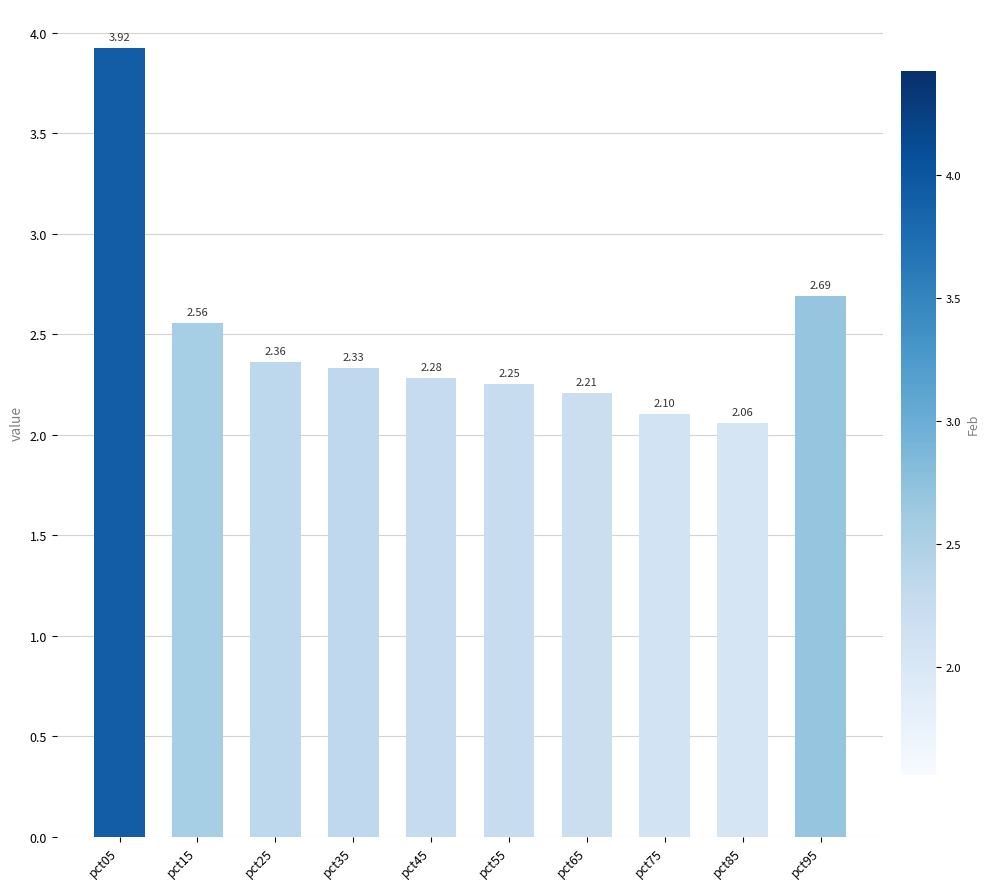

Which category has the lowest value across all series?

pct85